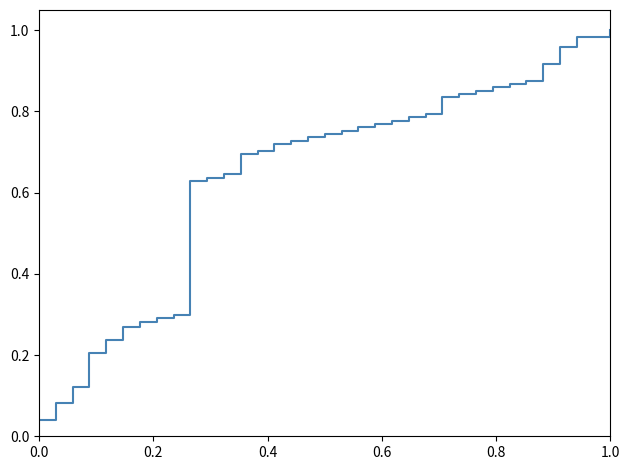

What is the difference between the second highest and second lowest values?

0.9